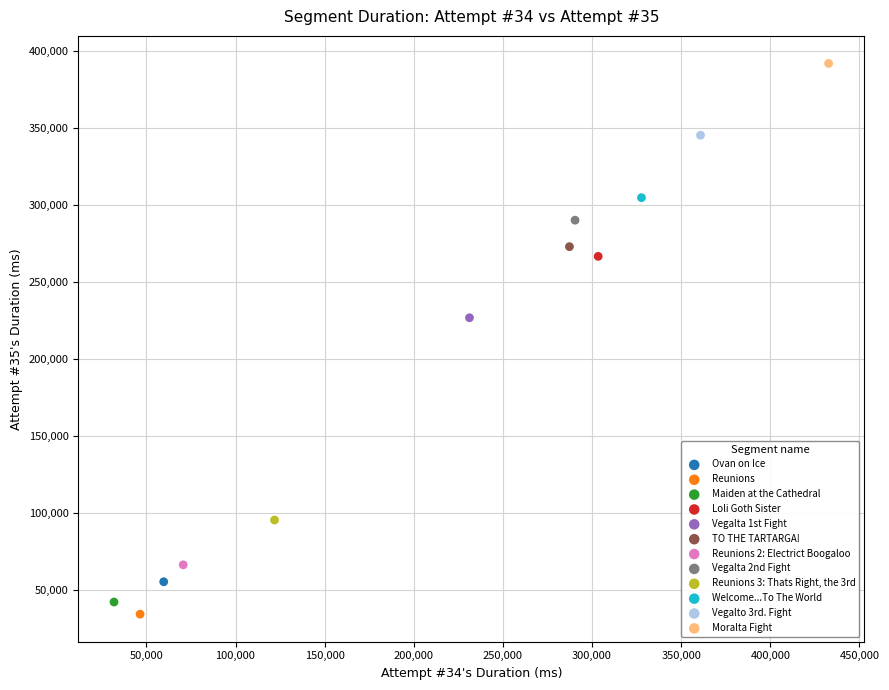

What are all the series names shown in the legend?

Ovan on Ice, Reunions, Maiden at the Cathedral, Loli Goth Sister, Vegalta 1st Fight, TO THE TARTARGA!, Reunions 2: Electrict Boogaloo, Vegalta 2nd Fight, Reunions 3: Thats Right, the 3rd, Welcome...To The World, Vegalto 3rd. Fight, Moralta Fight